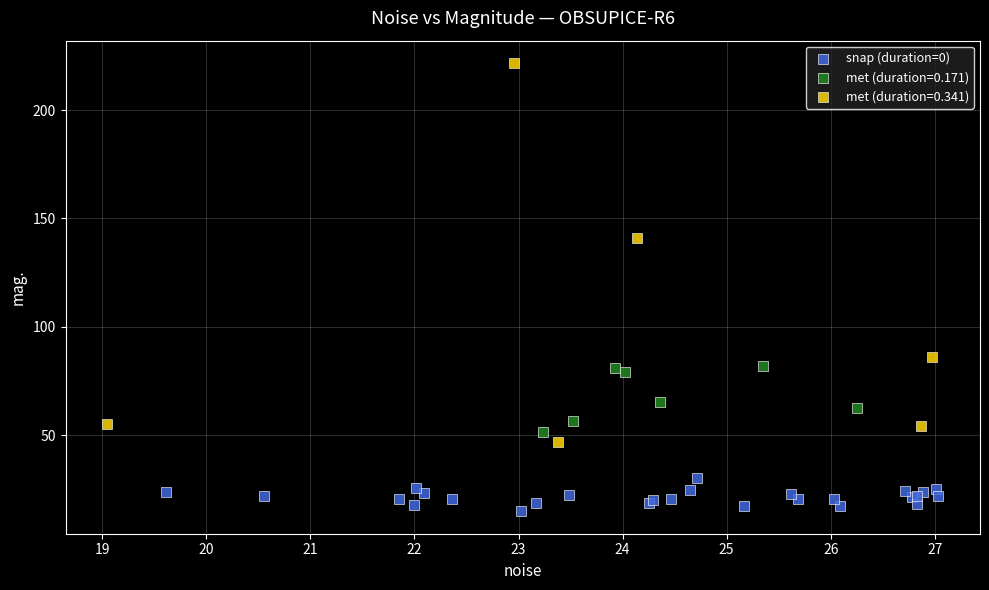

Which series contains the lowest Y value?

snap (duration=0)